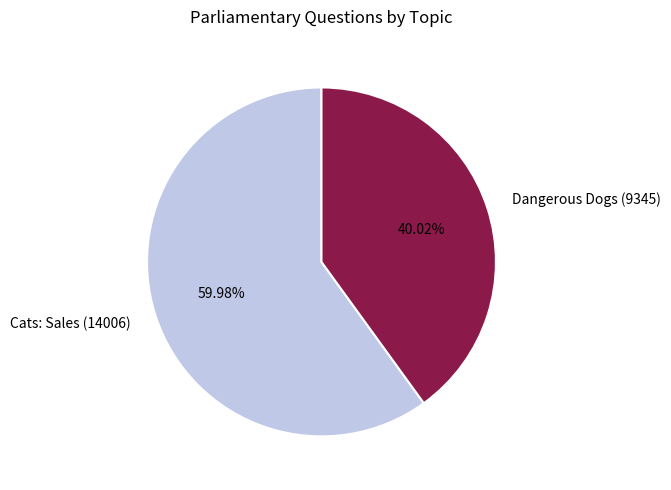

Which slice represents more than half of the pie?

Cats: Sales (14006)